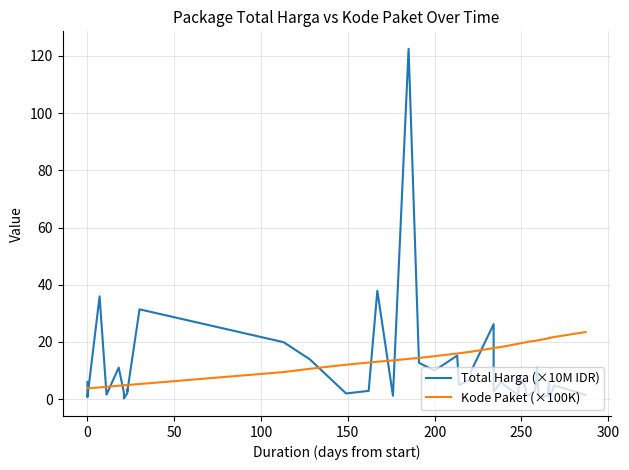

At which category does the chart reach its minimum across all series?

250